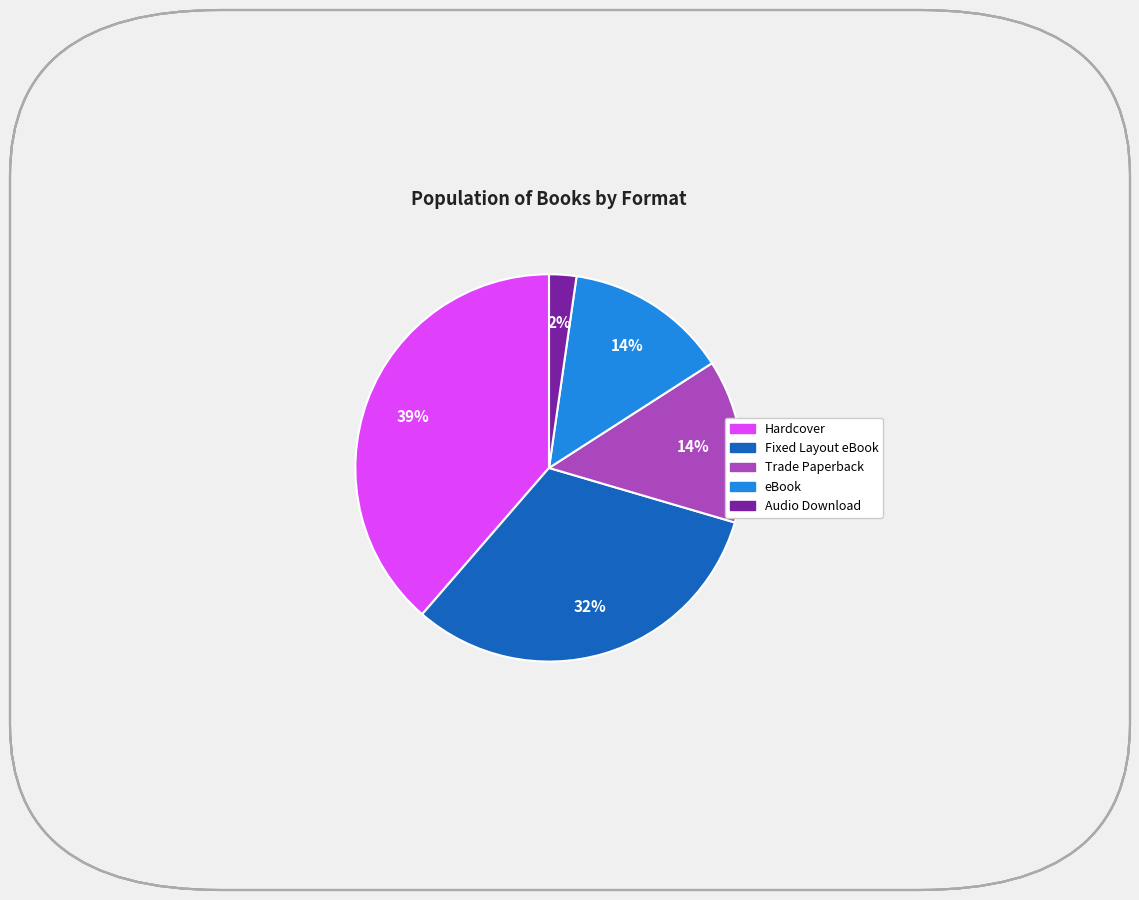

How many slices are in this pie chart?

5